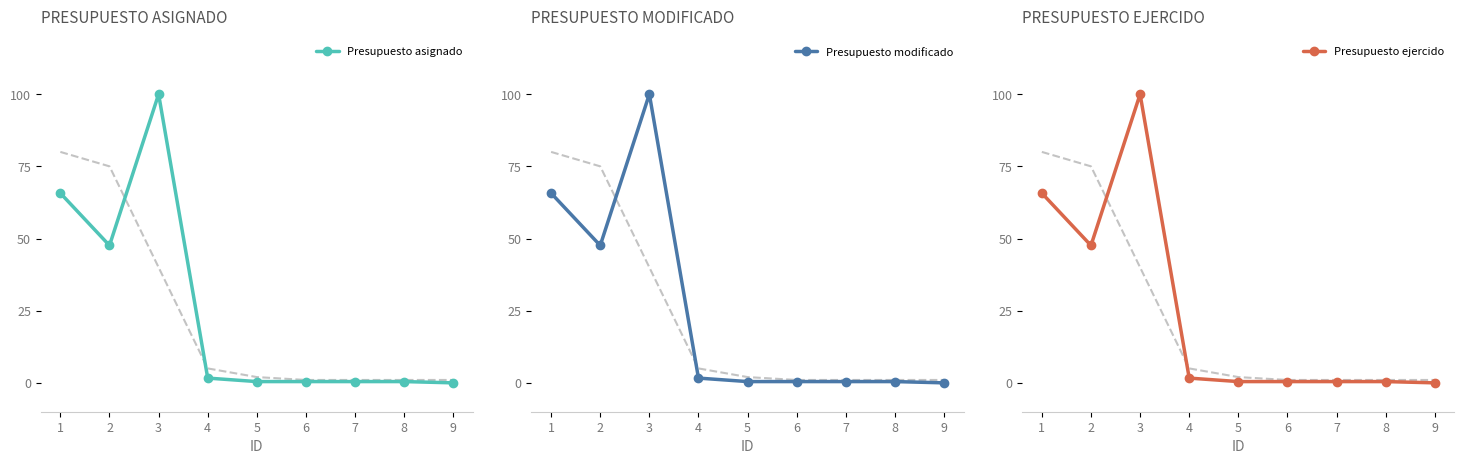

Rank the series by their maximum value, from lowest to highest.

Presupuesto asignado, Presupuesto modificado, Presupuesto ejercido